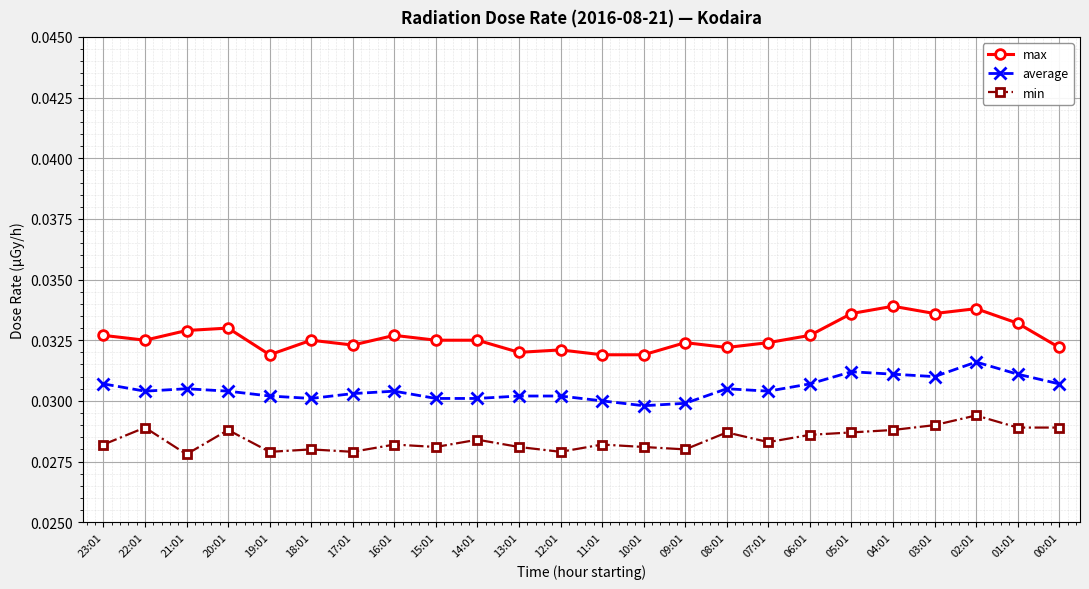

How many max values are between 0 and 1?

24